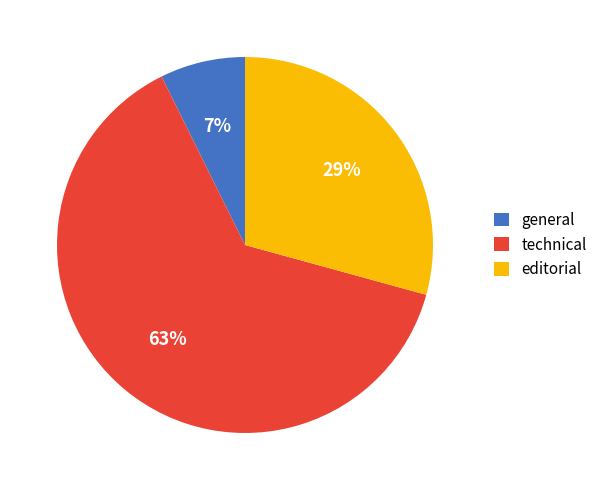

To the nearest percent, what is the average slice percentage?

33%